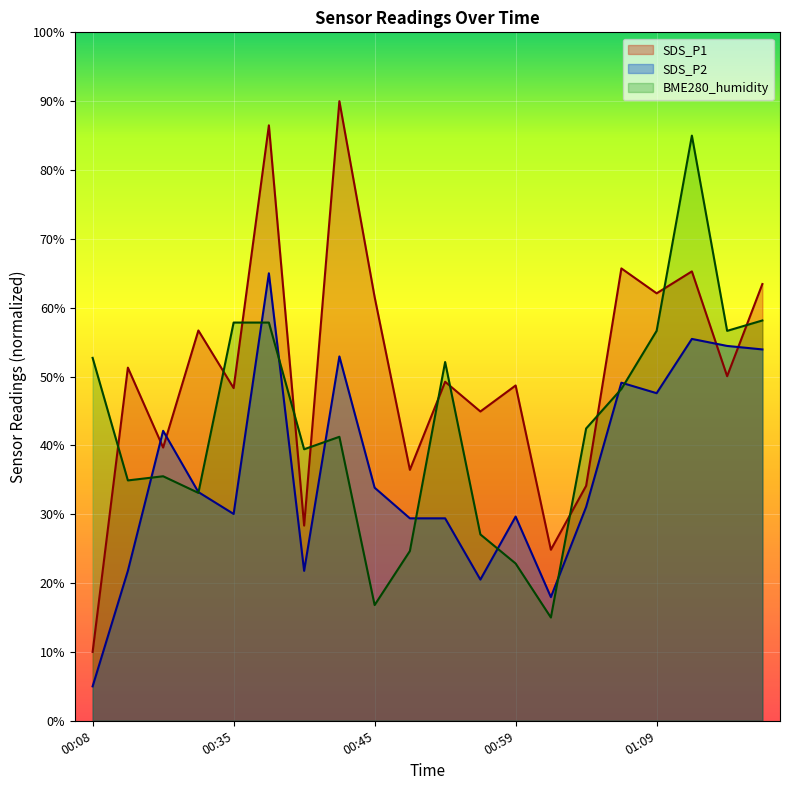

What is the highest value of the BME280_humidity series?

85.0